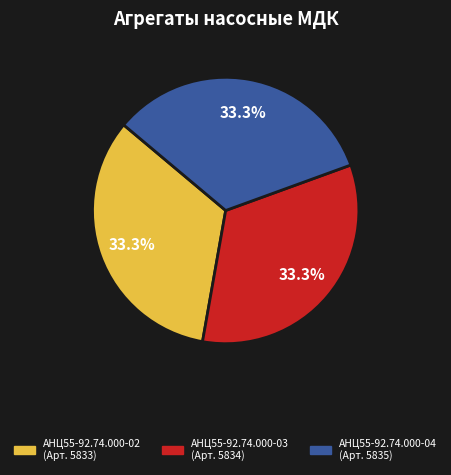

Approximately how many times larger is the value at АНЦ55-92.74.000-02 compared to АНЦ55-92.74.000-03?

1.0